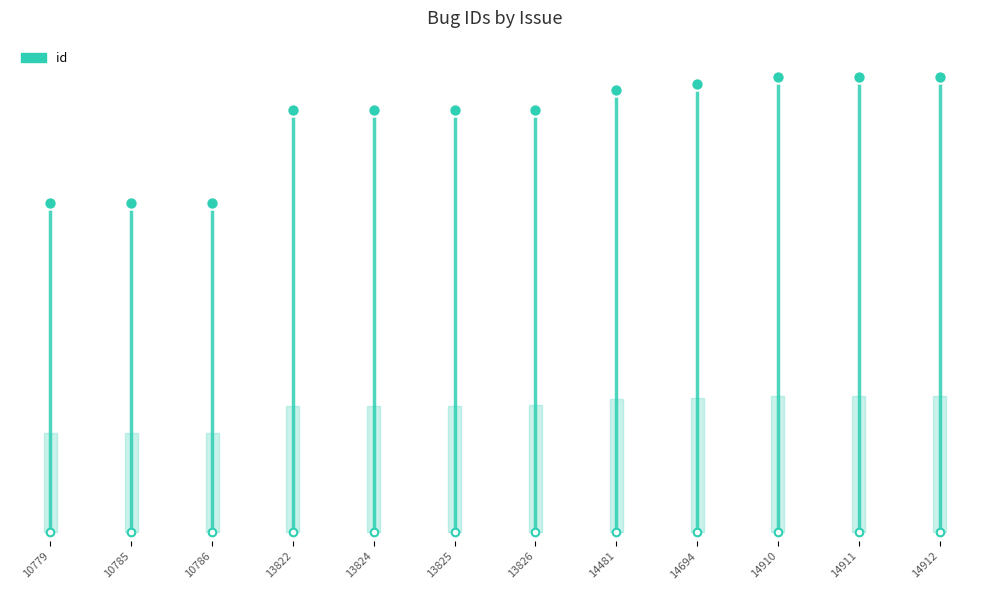

Approximately how many times larger is the value at 14481 compared to 14694?

1.0